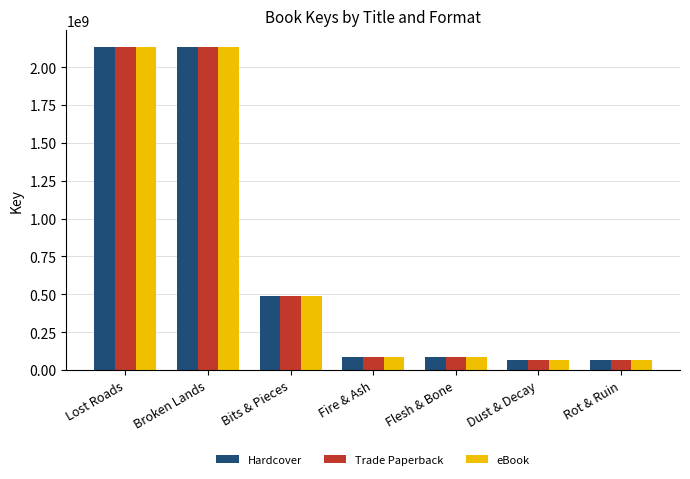

What is the minimum value for Hardcover?

67600159